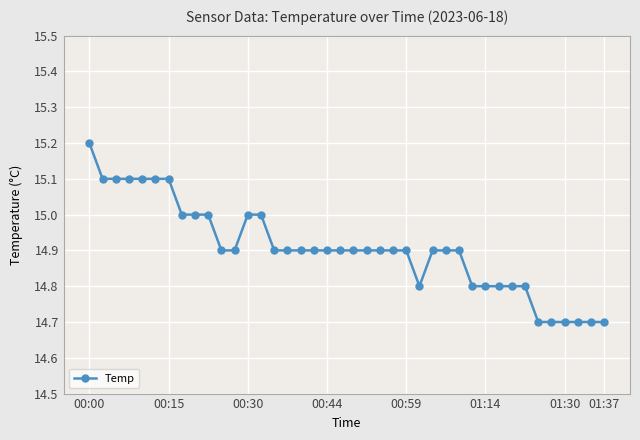

What is the maximum value shown in the chart?

15.2